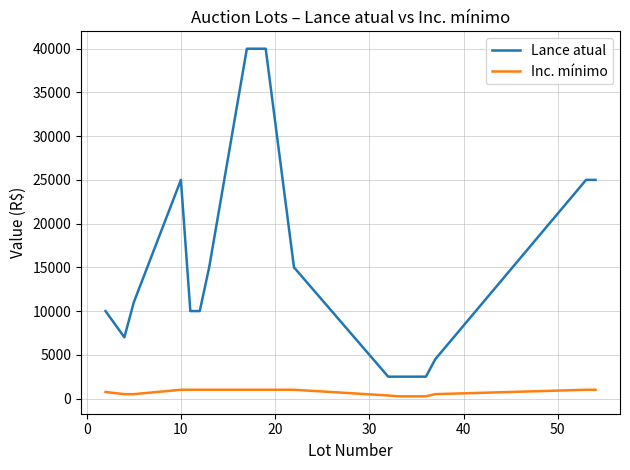

What are all the series names shown in the legend?

Lance atual, Inc. mínimo